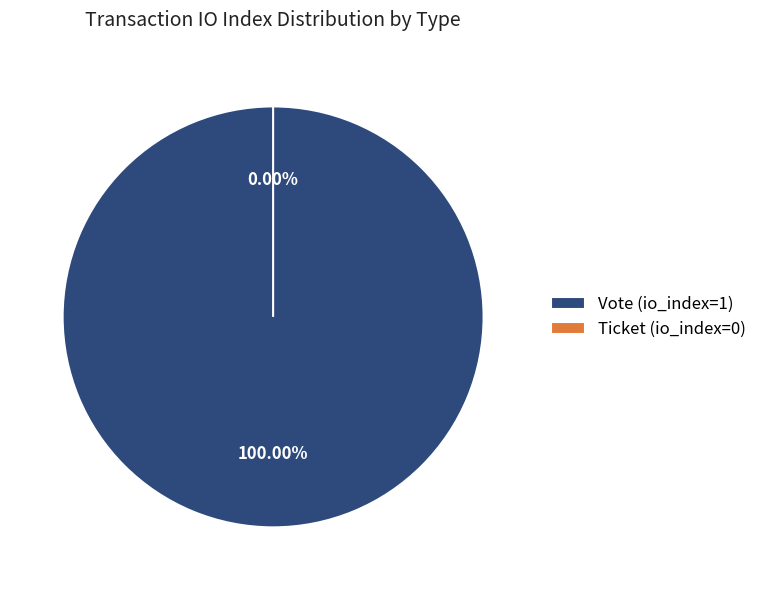

Is it true that Vote (io_index=1) is 99% of the pie?

False